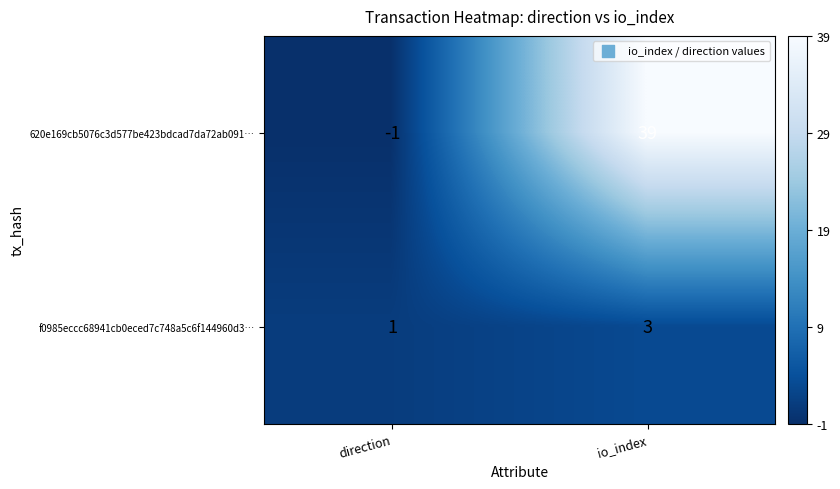

Is it true that f0985eccc68941cb0eced7c748a5c6f144960d3… equals 2 at io_index?

False